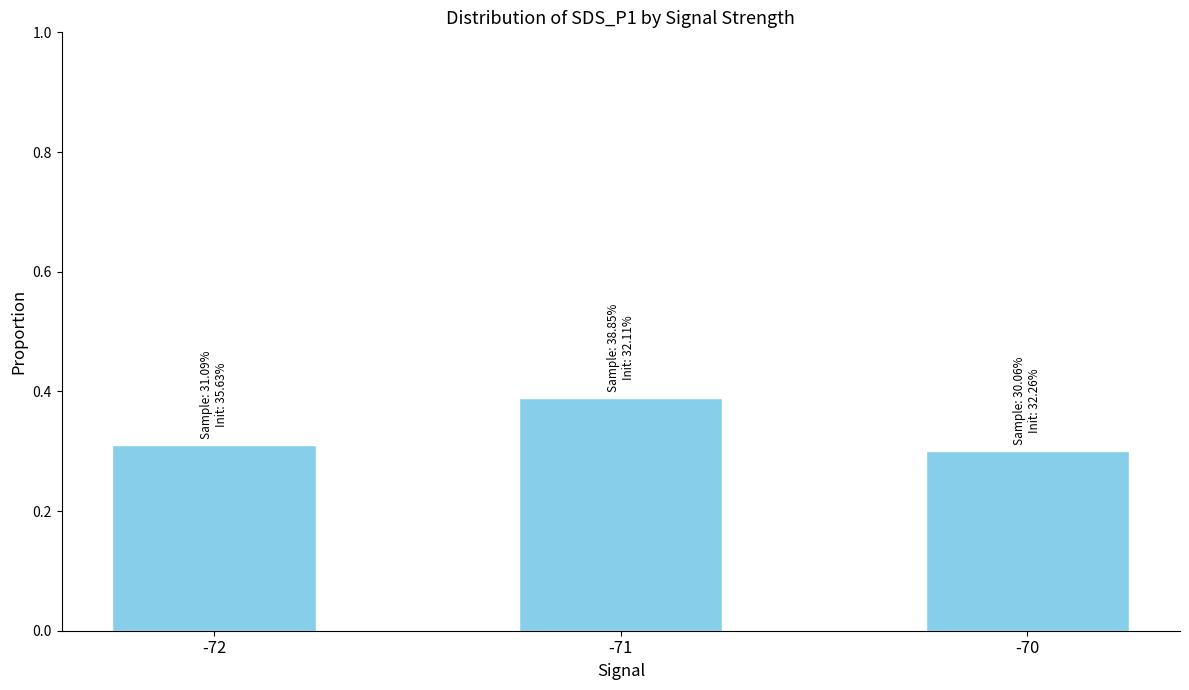

How many data points does each series have?

3